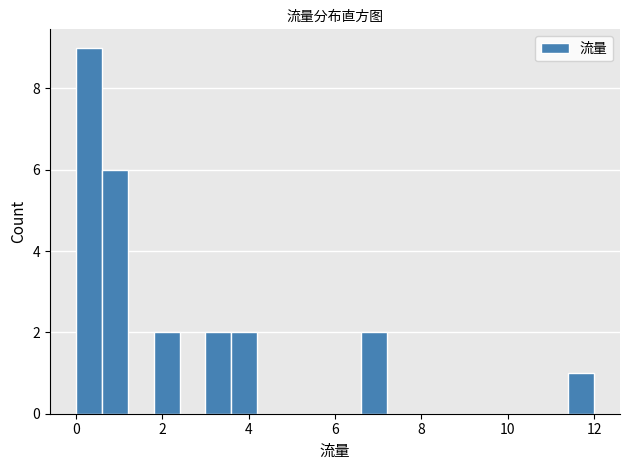

Read against the x-axis, roughly where is the centre of the tallest bar?

0.4